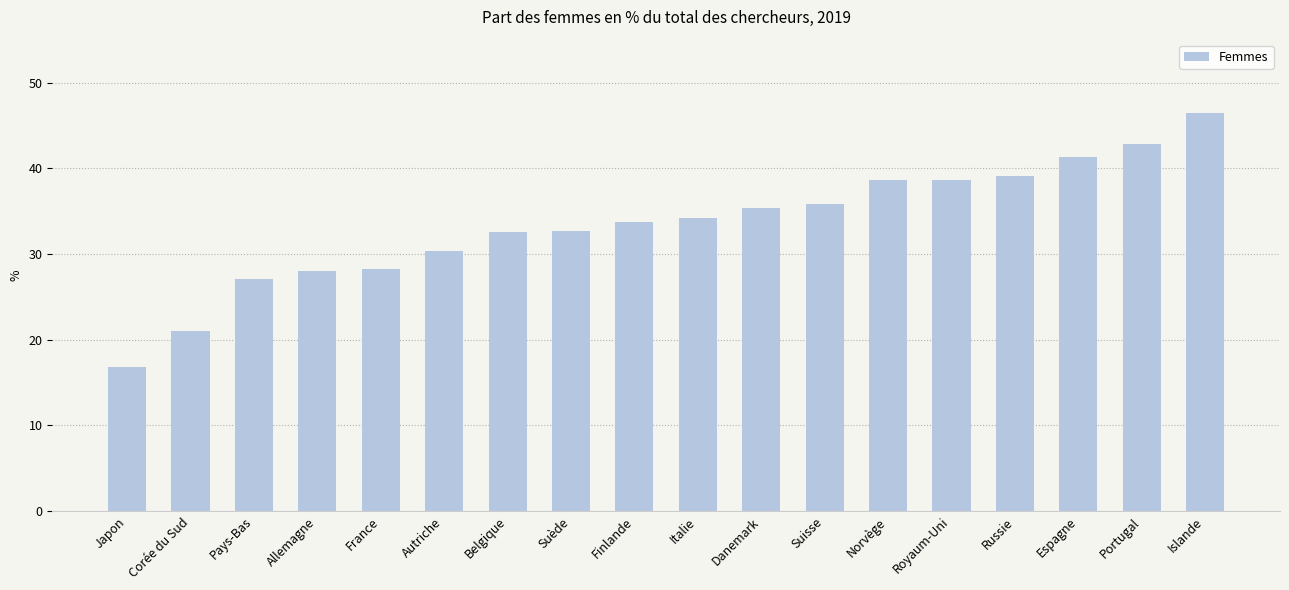

What position from the left is Espagne?

16